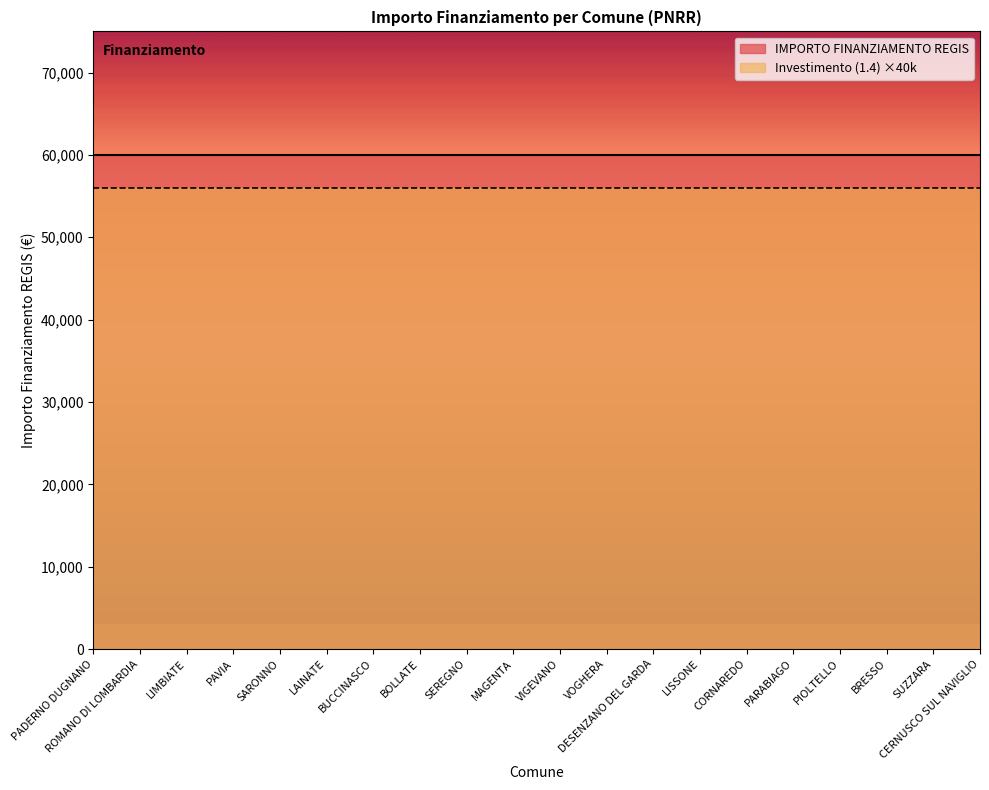

How many lines are shown in the chart?

2